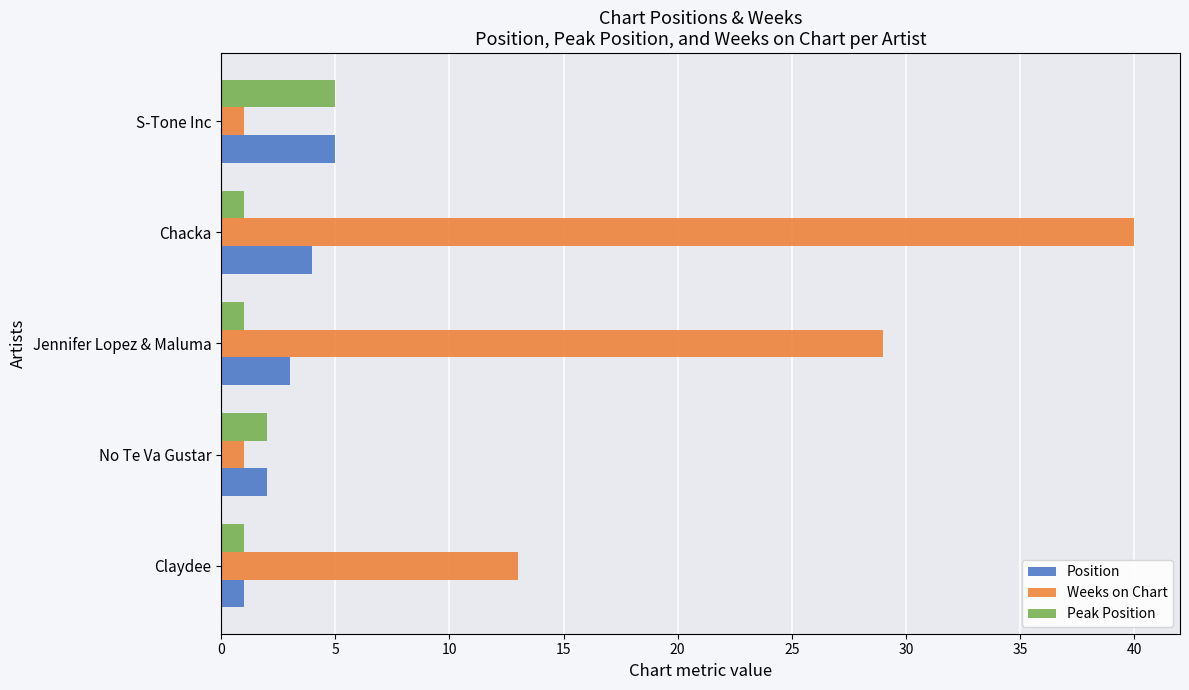

Between Claydee and No Te Va Gustar, which series saw the biggest shift?

Weeks on Chart